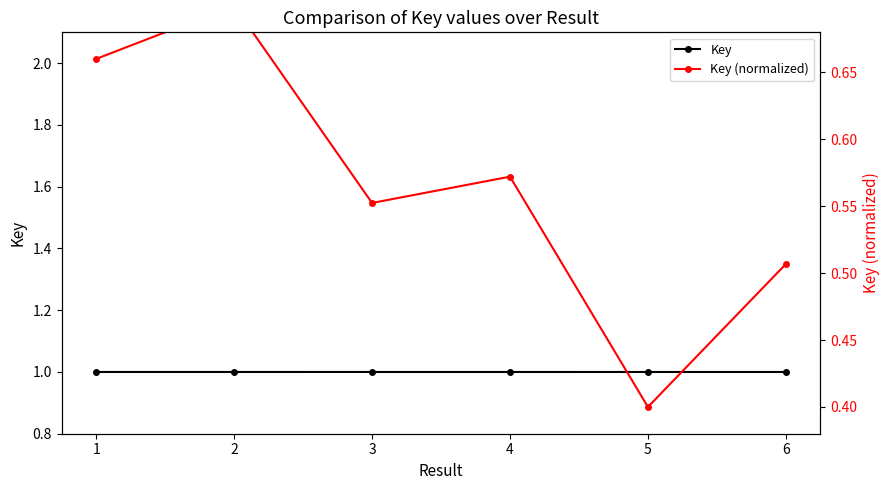

True or false: Key (normalized) and Key intersect in this chart.

False